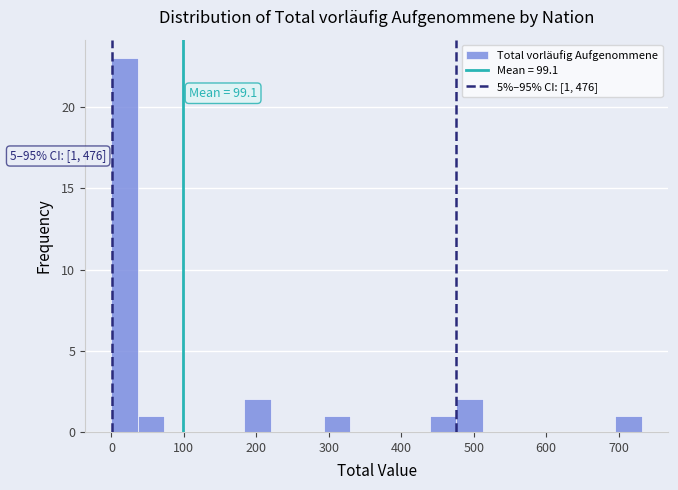

Around what value on the x-axis is the tallest bar? Give the approximate position of its centre, as read against the axis.

20